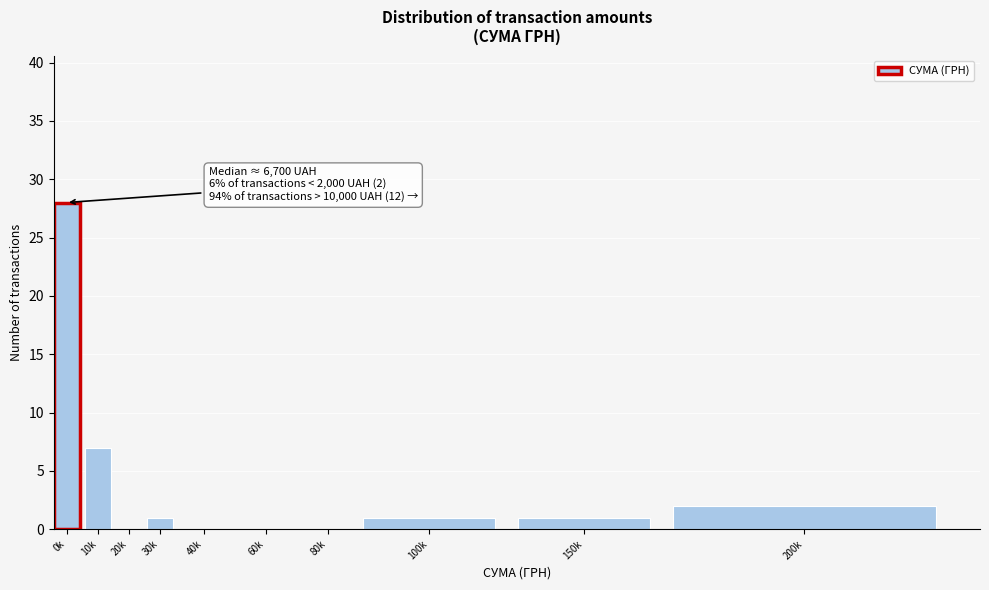

Reading left to right, what are all the values shown in this chart?

0k=28	10k=7	20k=0	30k=1	40k=0	60k=0	80k=0	100k=1	150k=1	200k=2